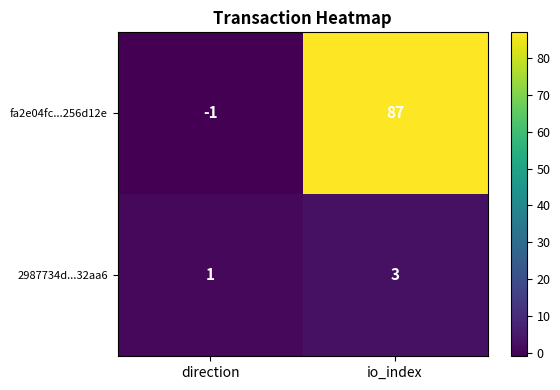

List the series in order of their peak value, lowest first.

2987734d...32aa6, fa2e04fc...256d12e